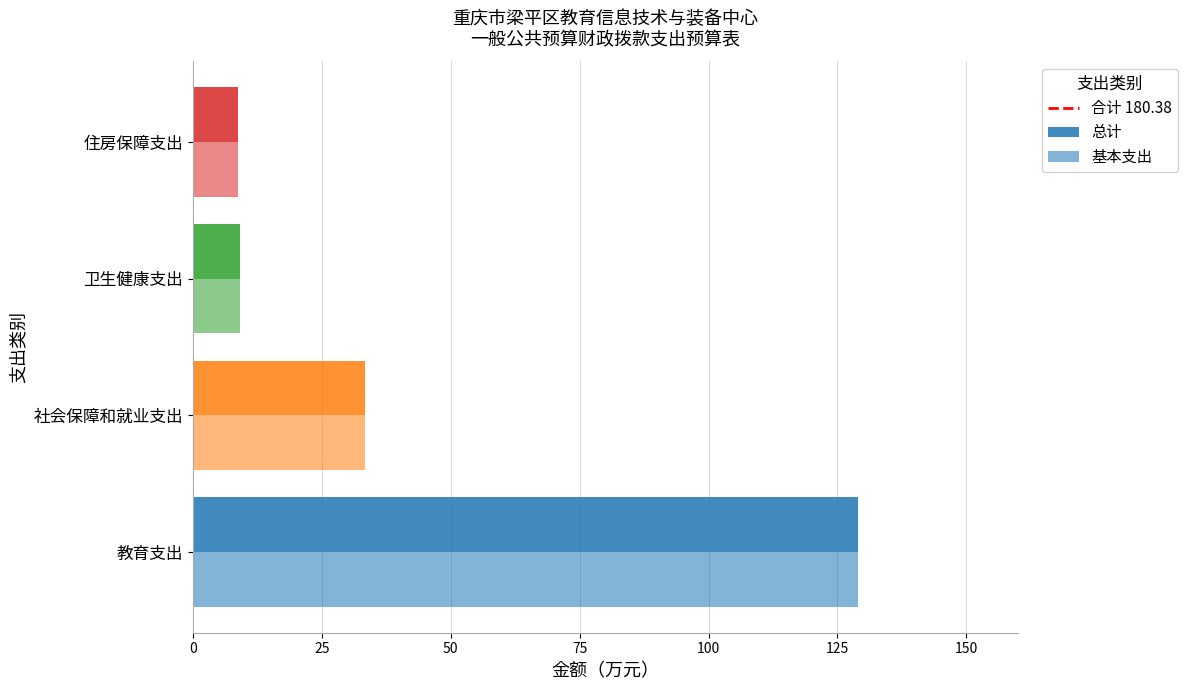

What is the difference between the 基本支出 values at 卫生健康支出 and 住房保障支出?

0.5